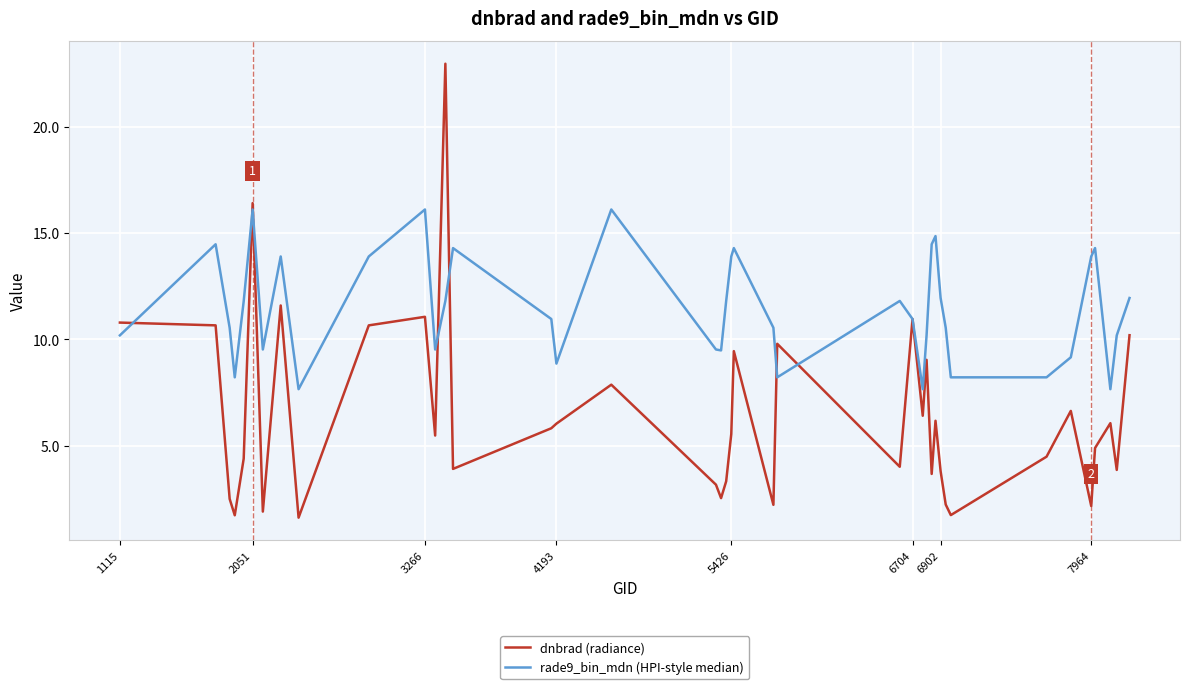

List the series in order of their overall mean, lowest first.

dnbrad (radiance), rade9_bin_mdn (HPI-style median)